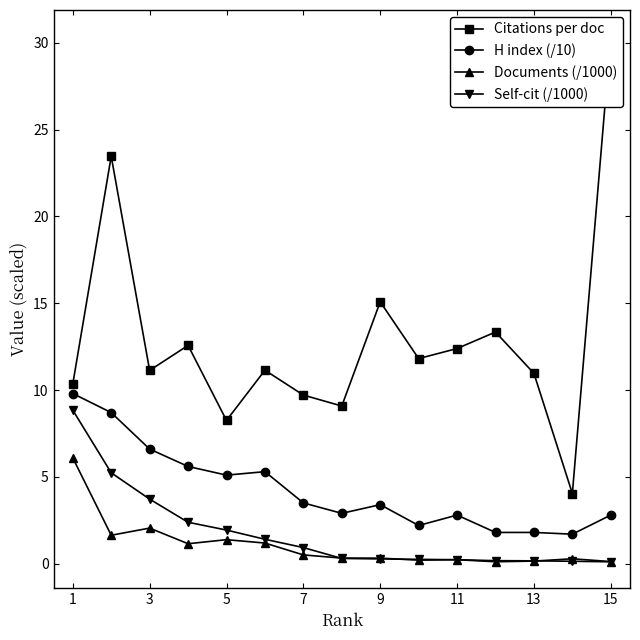

True or false: Self-cit (/1000) and H index (/10) intersect in this chart.

False